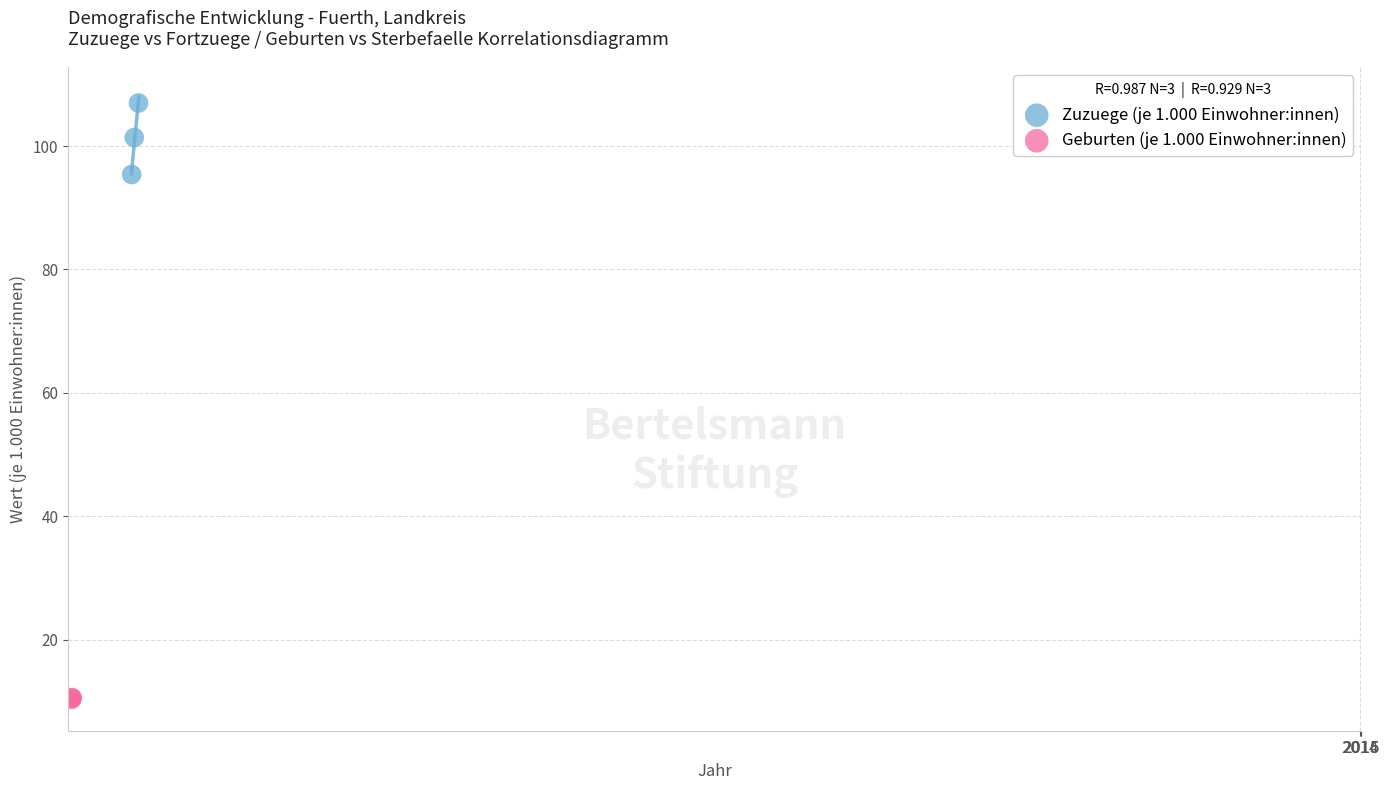

Which series reaches the maximum Y coordinate?

Zuzuege (je 1.000 Einwohner:innen)